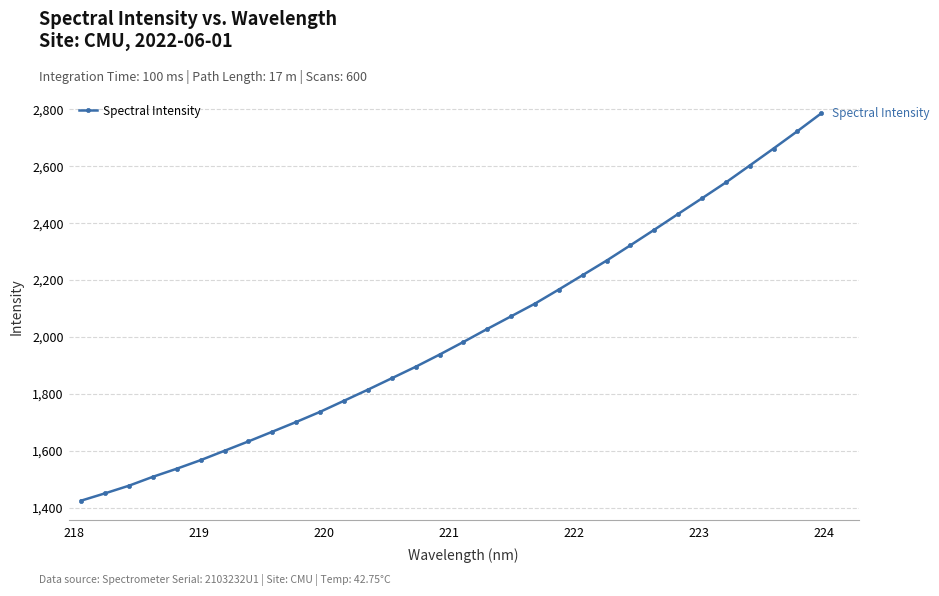

What is the smallest value displayed?

1425.2